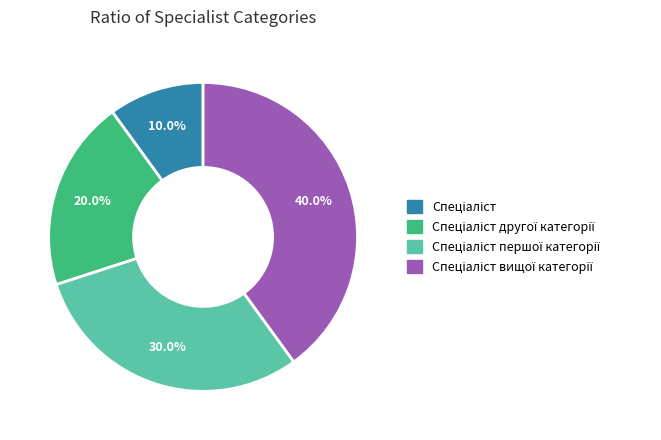

Does any single category account for the majority?

No